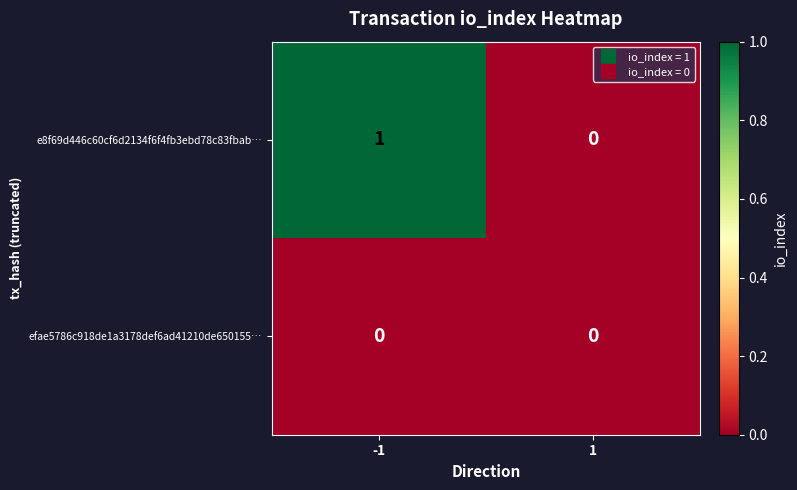

Which series changed the most between -1 and 1?

e8f69d446c60cf6d2134f6f4fb3ebd78c83fbab…